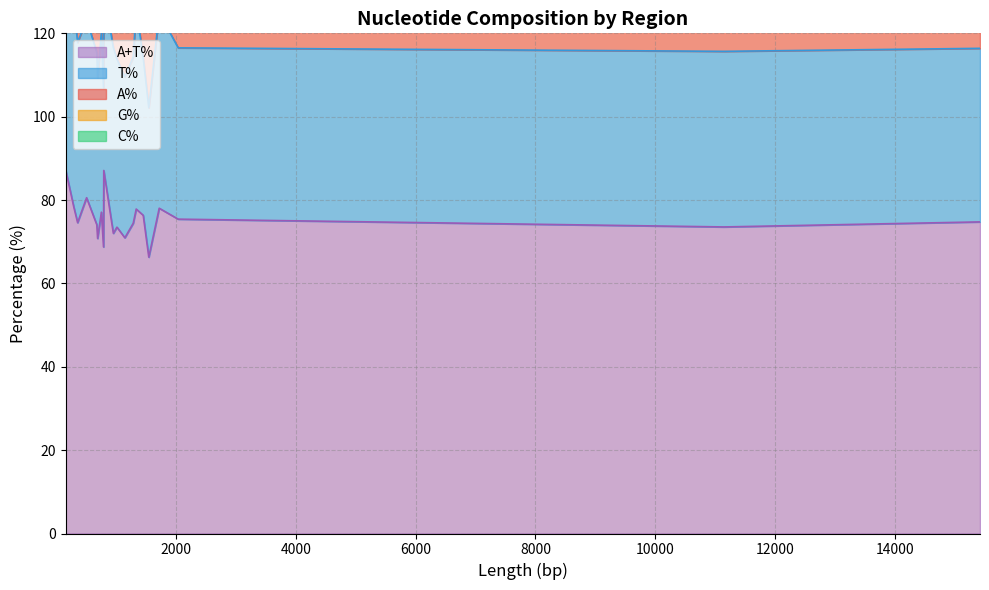

What value does the A+T% series have at ND4L?

78.5